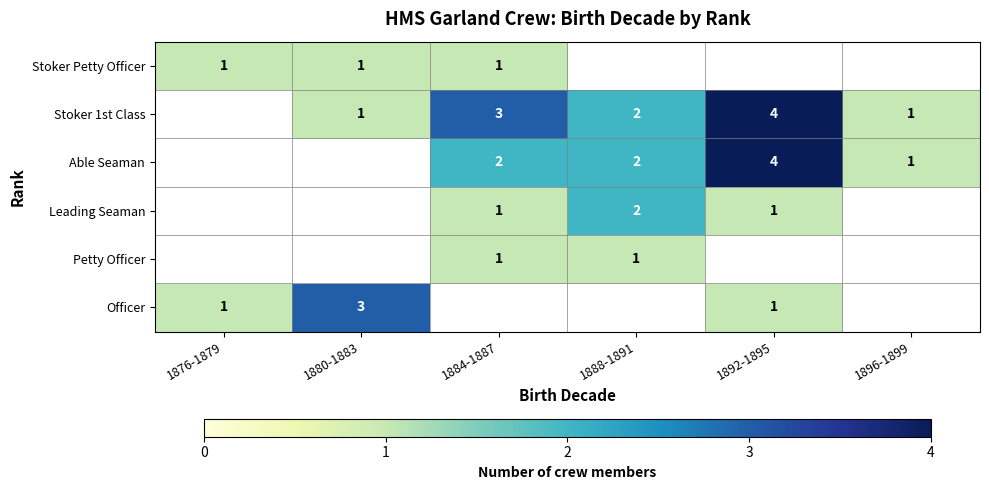

What is the difference between the Able Seaman values at 1892-1895 and 1896-1899?

3